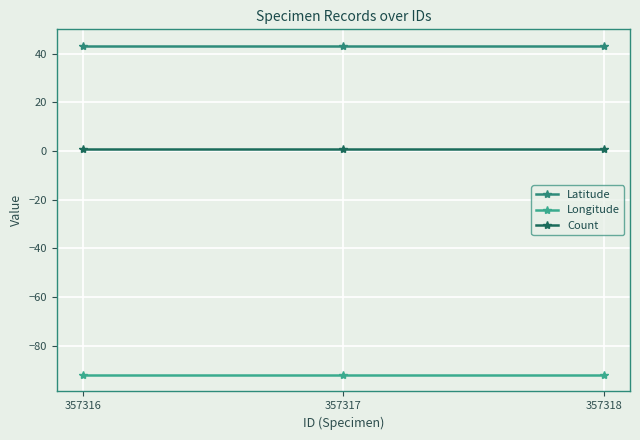

What is the value of the Count point at the 1st from the left?

1.0